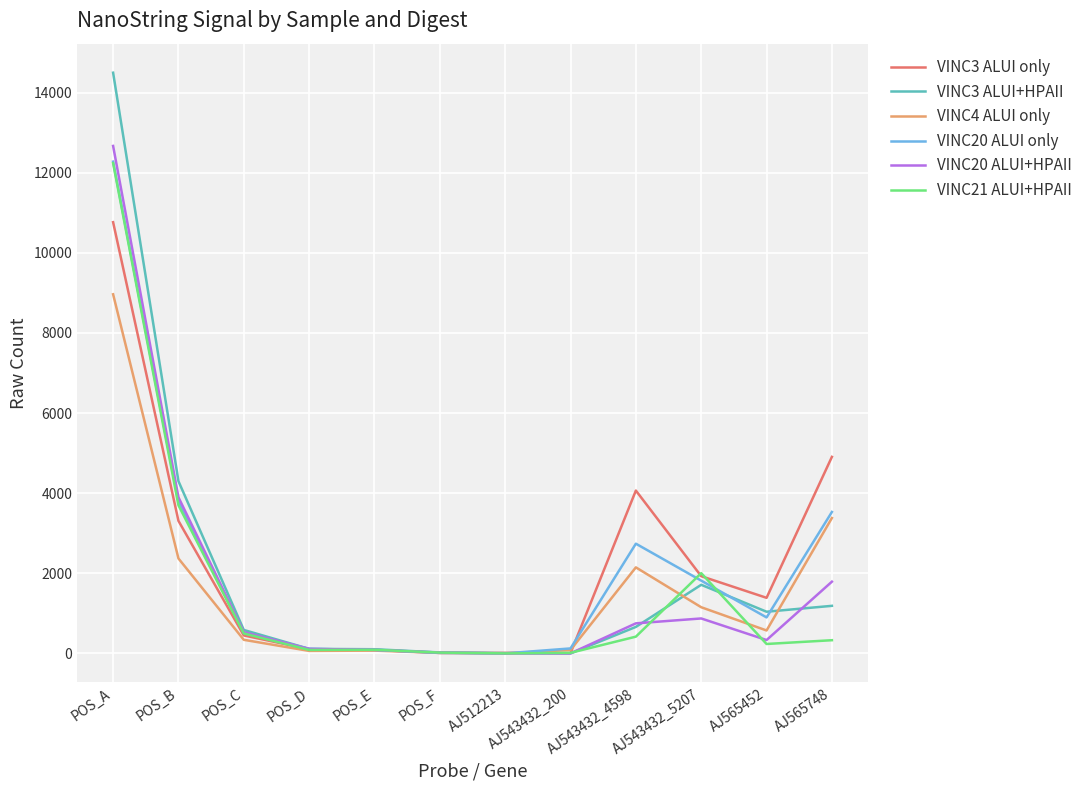

The VINC20 ALUI only series shows 115 at POS_D. True or false?

True